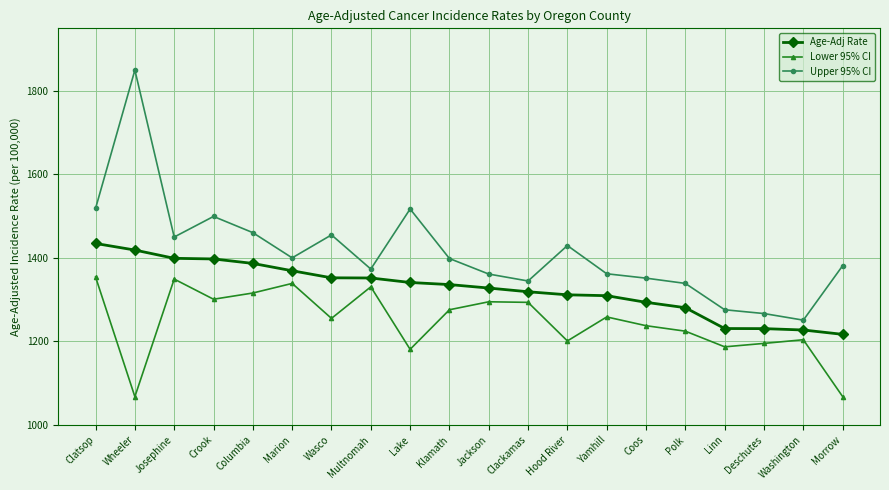

Is the value of Upper 95% CI at Crook greater than the value of Age-Adj Rate at Washington?

Yes